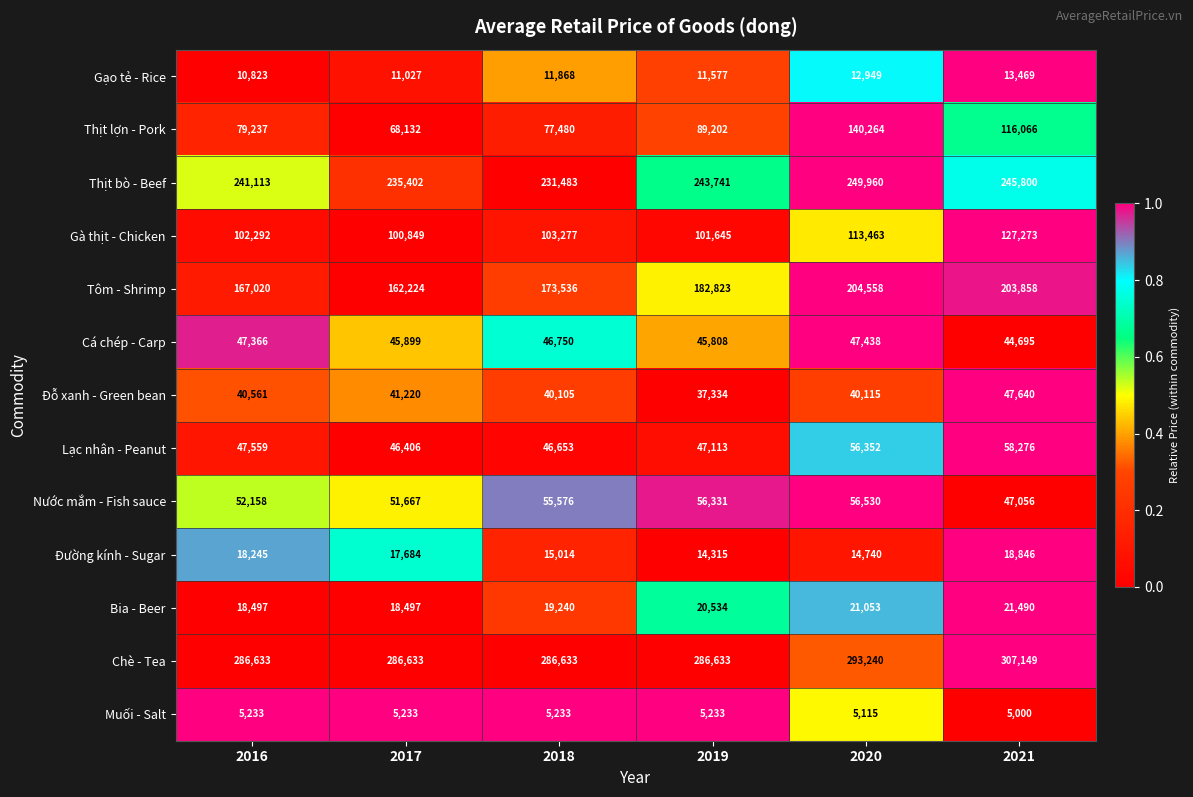

Where is Thịt lợn - Pork nearest to the value 104198?

2021